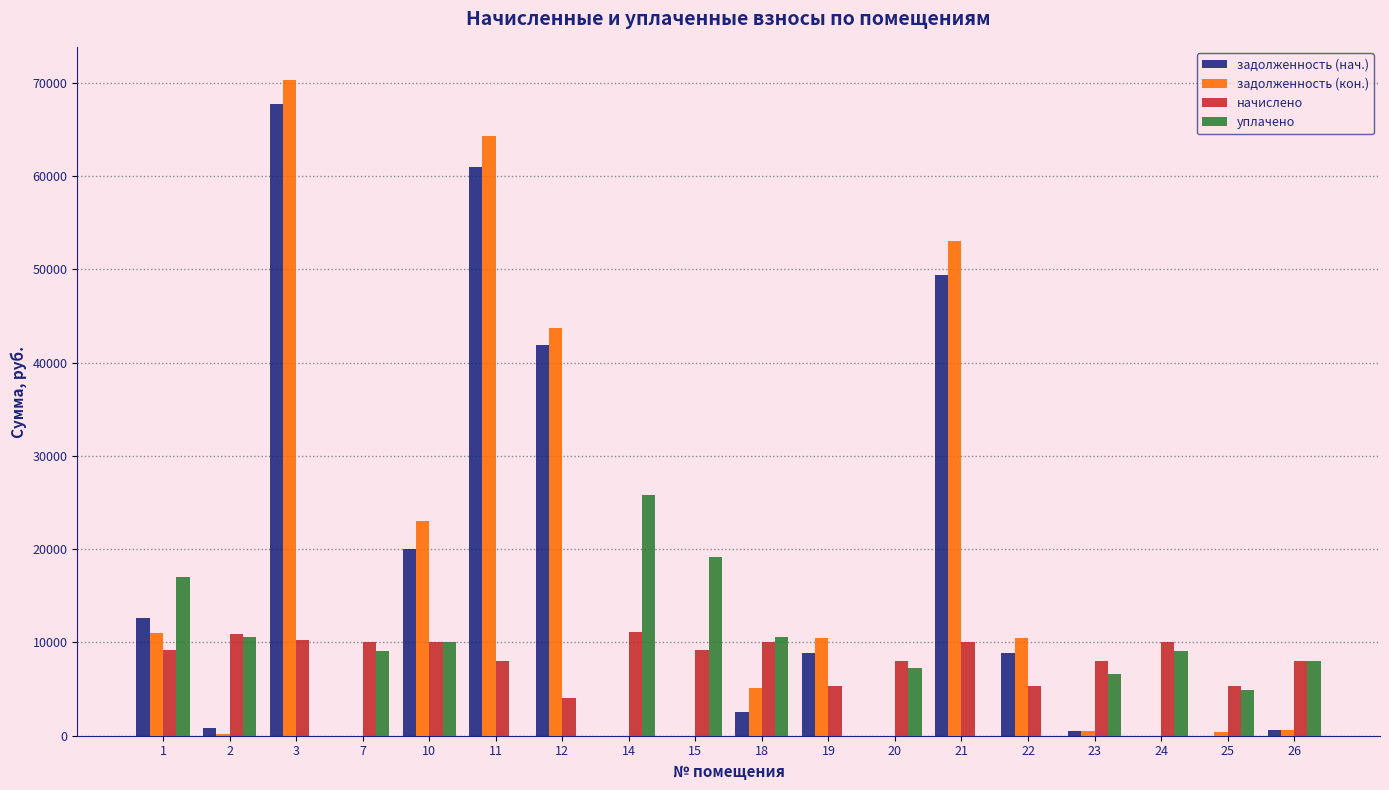

Which series changed the most between 14 and 18?

уплачено